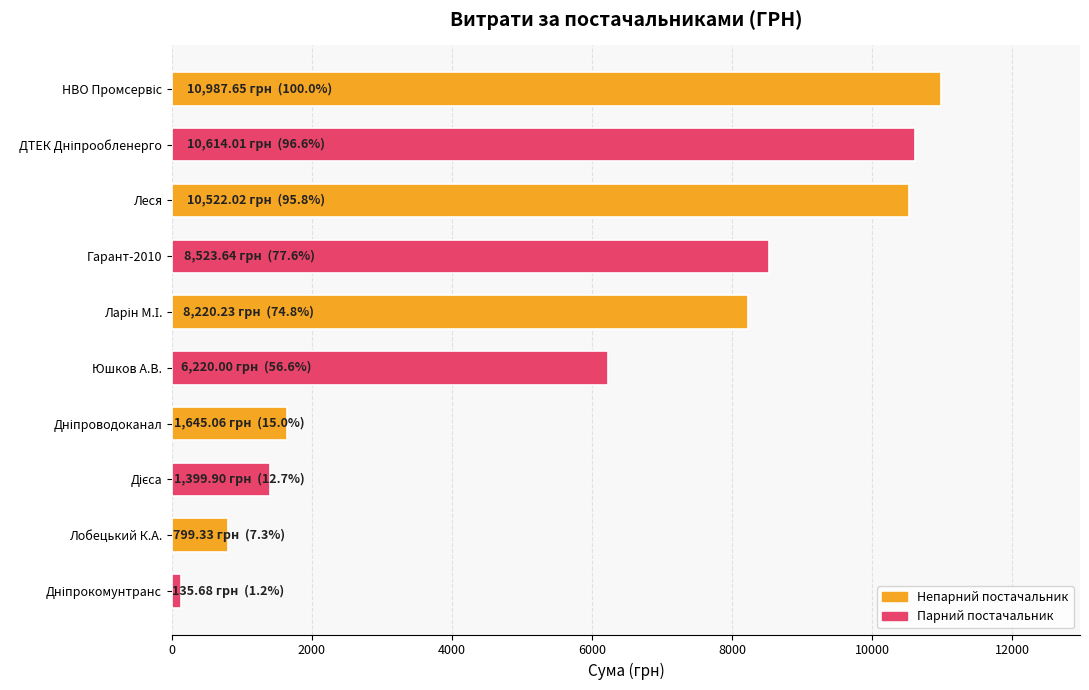

What is the minimum value shown in the chart?

135.7